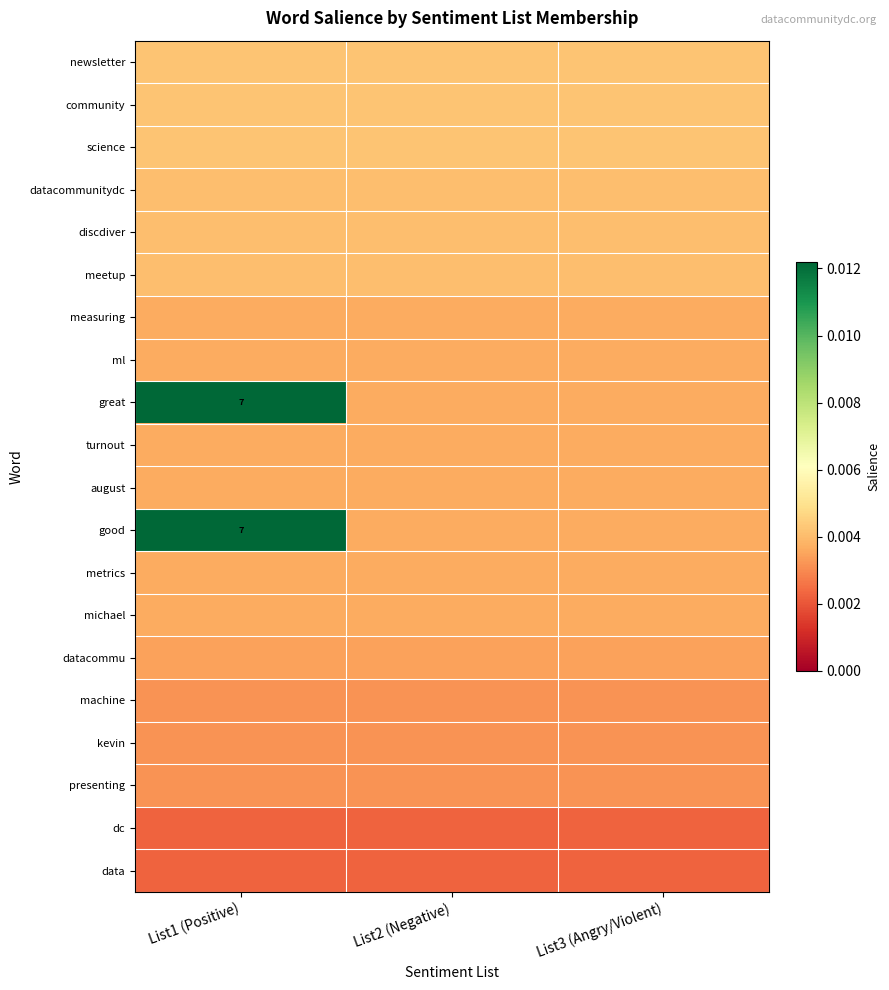

What is the total value across all series at List2 (Negative)?

0.1